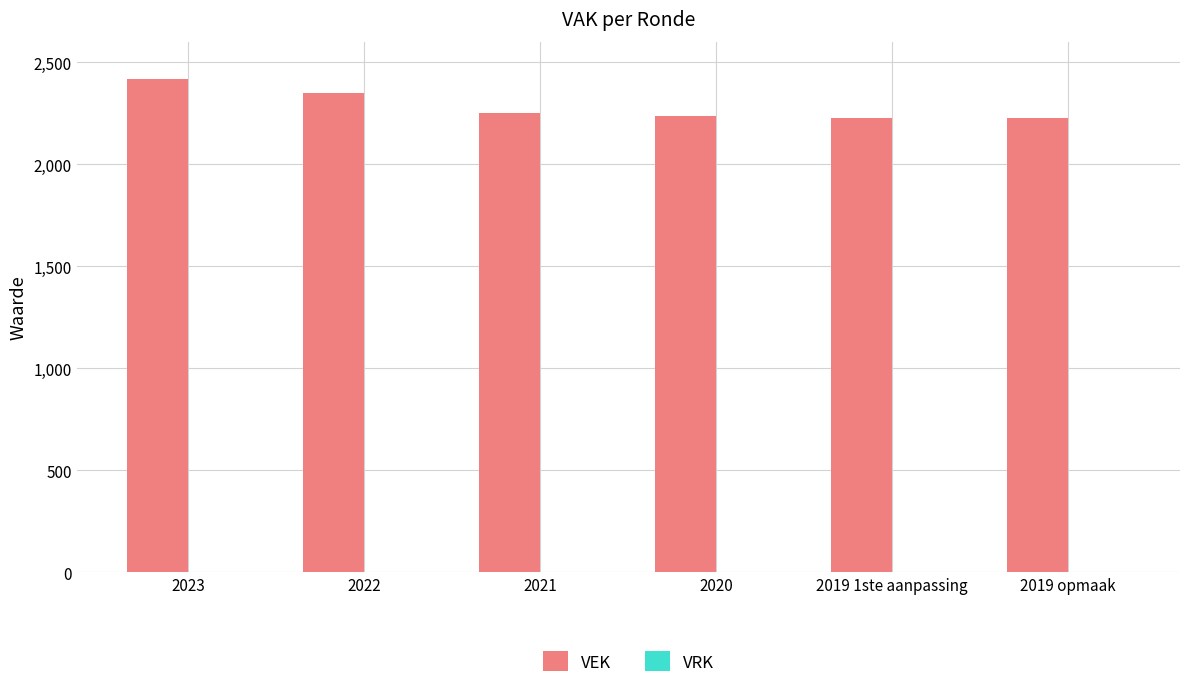

Count the number of data series in this chart.

1